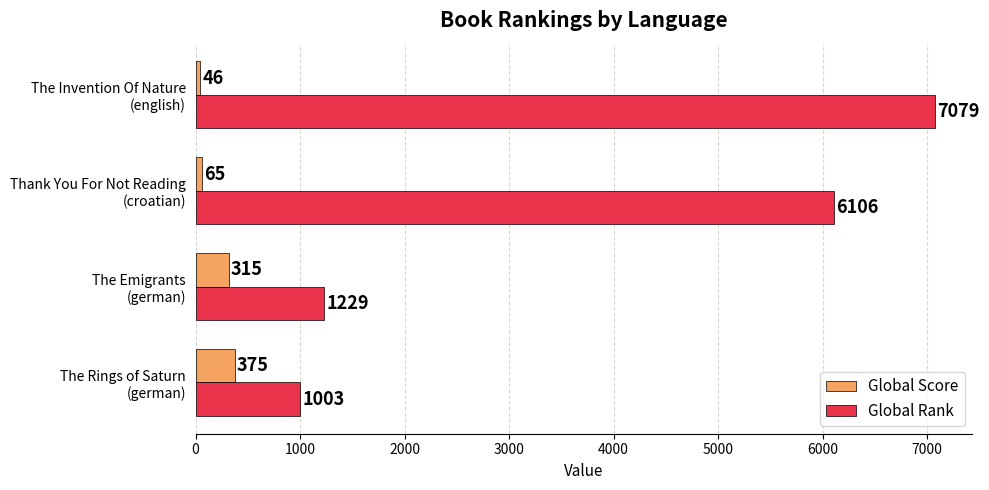

How many values in the Global Score series are below 315?

2